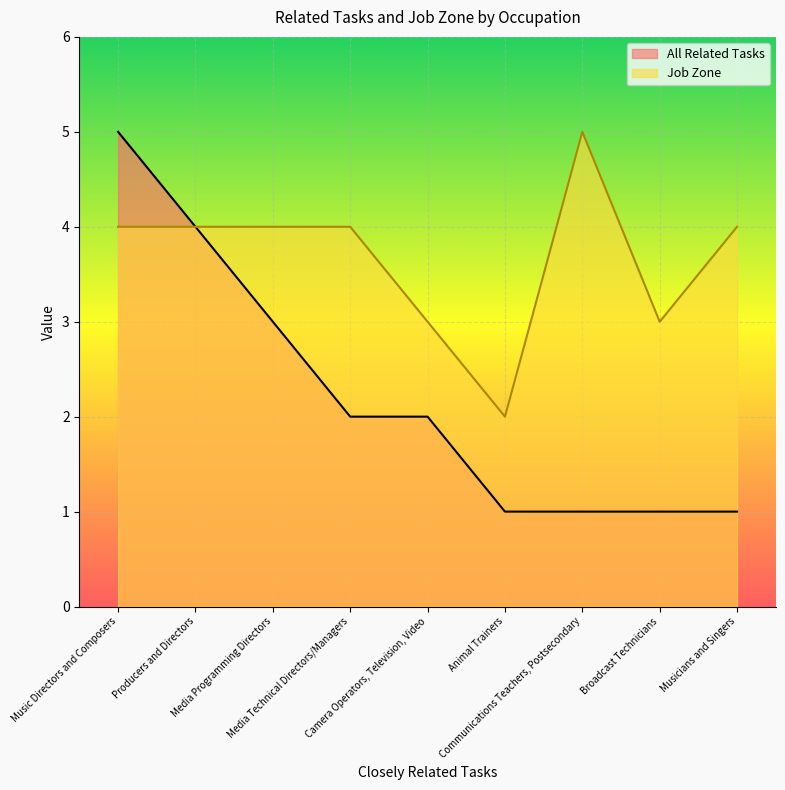

Between Camera Operators, Television, Video and Communications Teachers, Postsecondary, which series saw the biggest shift?

Job Zone